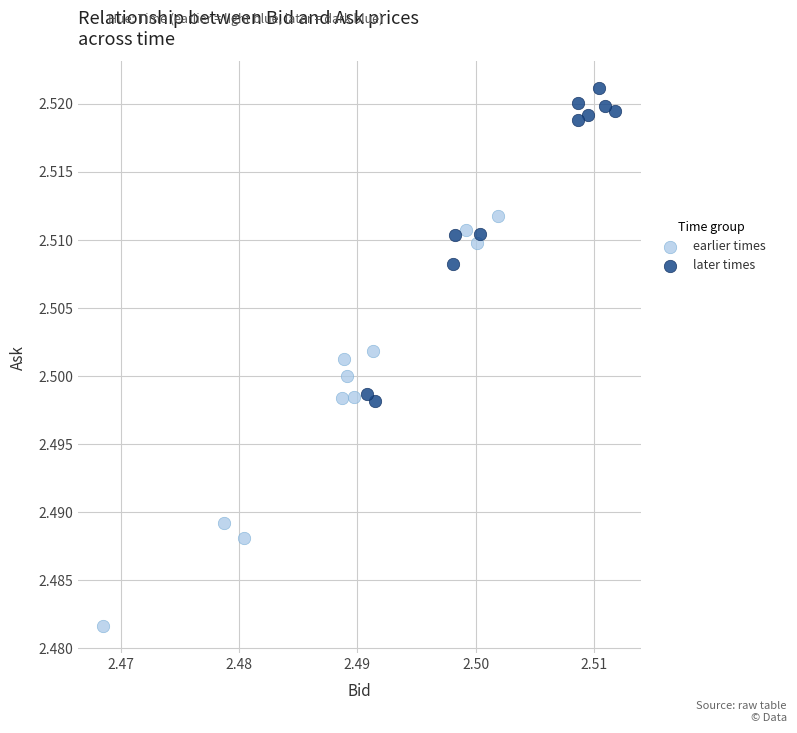

Which series has the widest spread of Y values?

earlier times